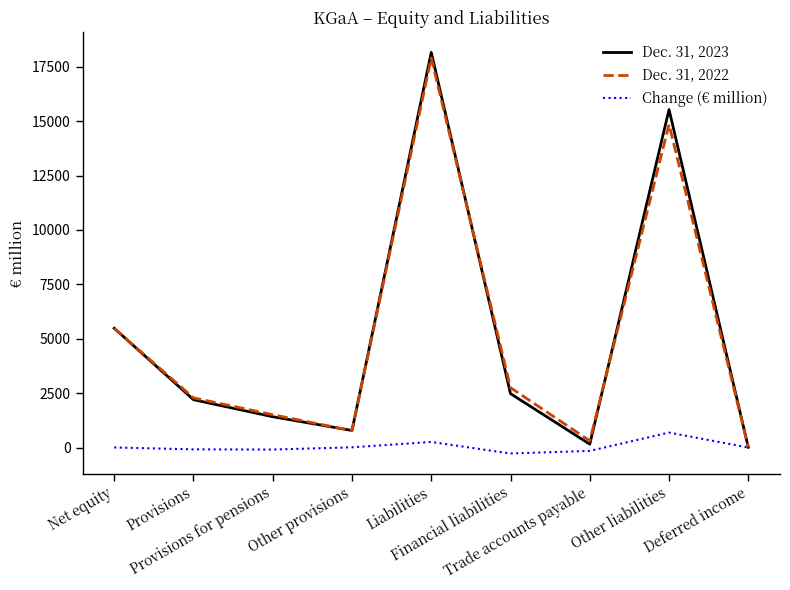

How many lines are shown in the chart?

3